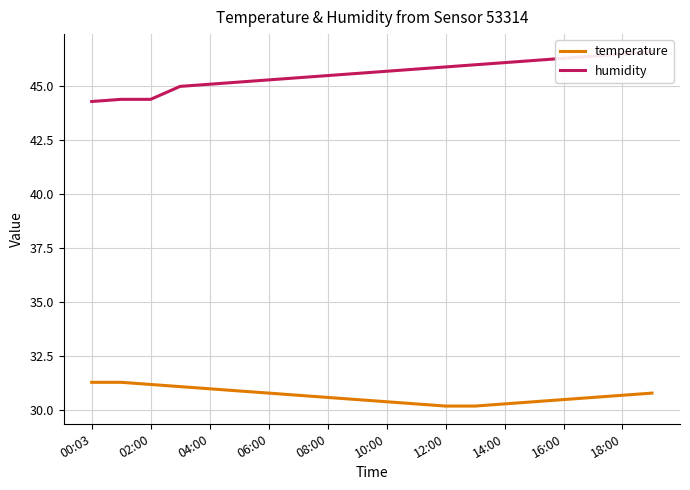

Rank the series by their average value, from highest to lowest.

humidity, temperature